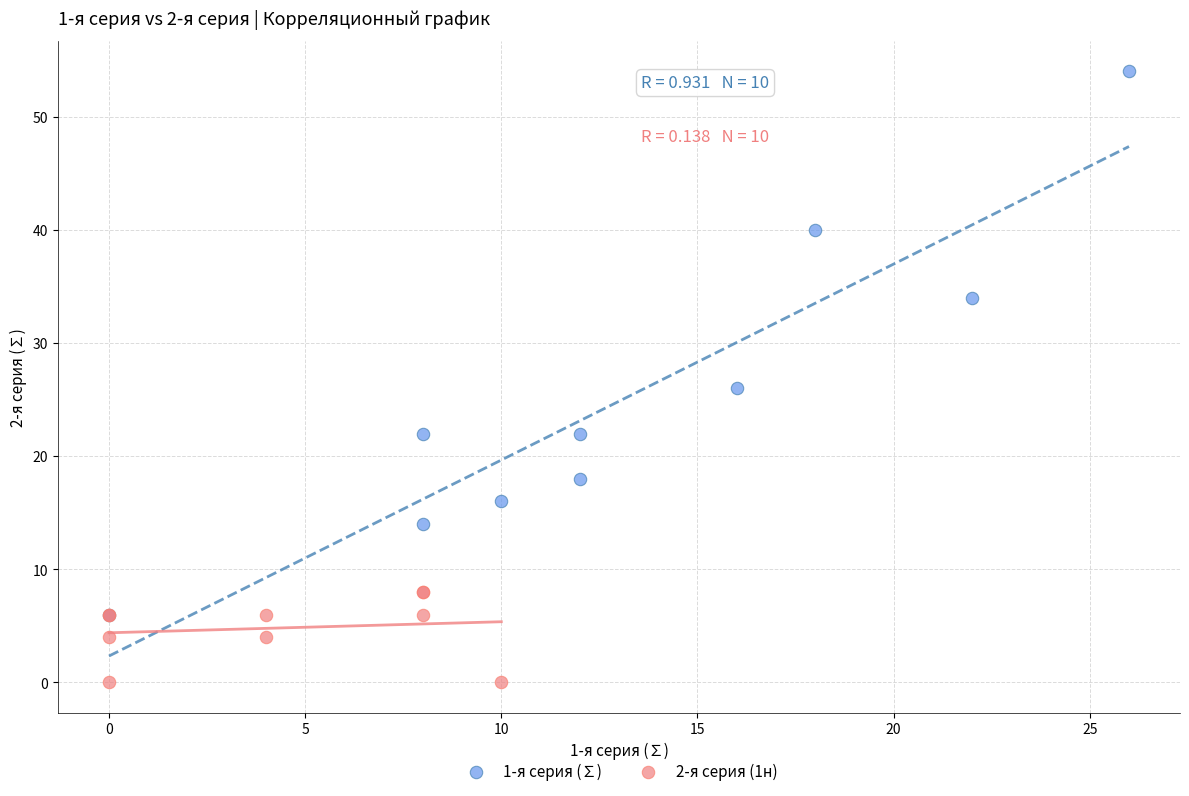

Which series contains the highest Y value?

1-я серия (∑)